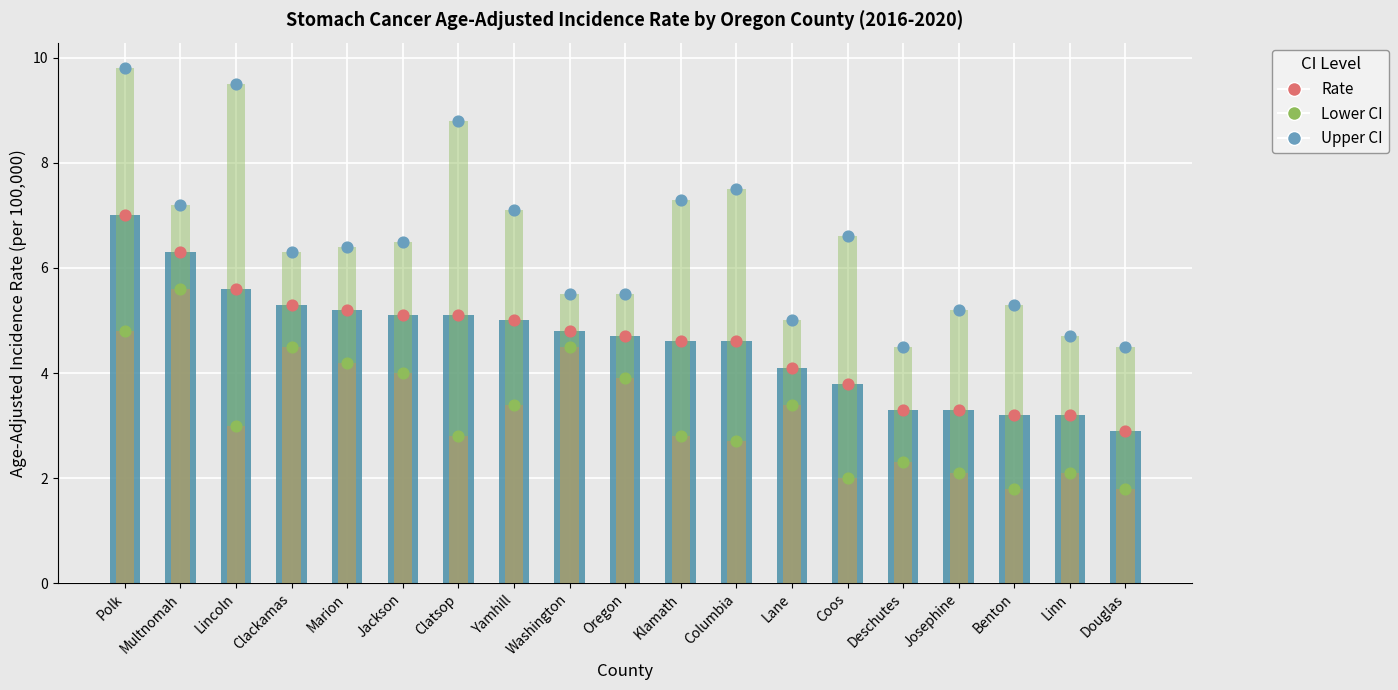

Which series contains the highest Y value?

Upper 95% CI (dot)